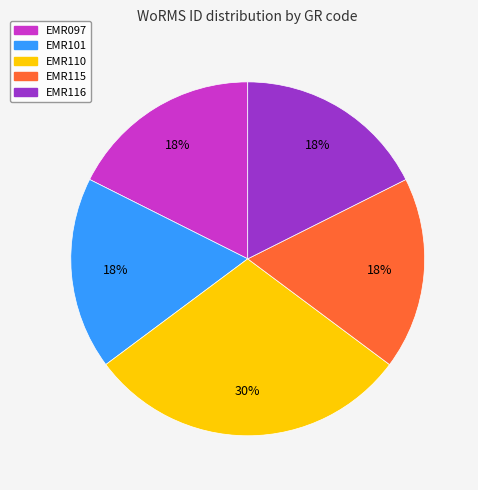

Count the number of slices in the pie.

5